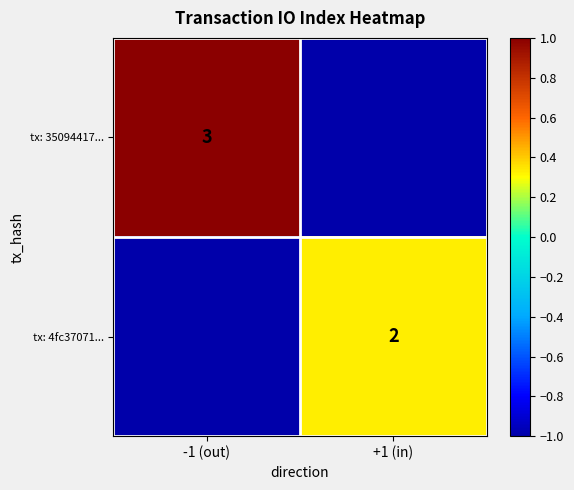

Is it true that tx: 35094417... equals 0.3 at -1 (out)?

False